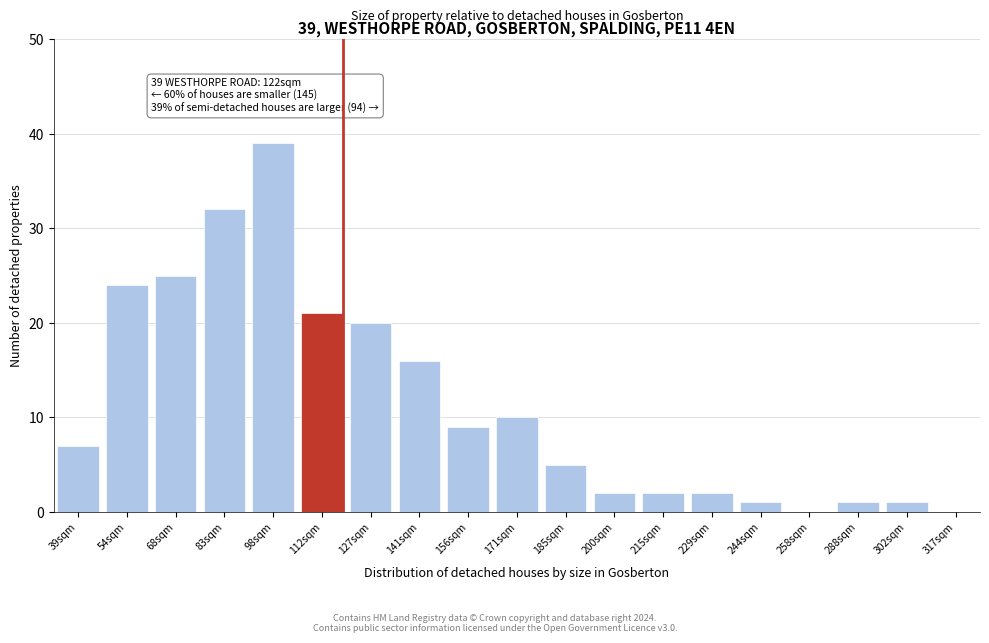

Reading left to right, list all the values displayed in this chart.

39sqm=7	54sqm=24	68sqm=25	83sqm=32	98sqm=39	112sqm=21	127sqm=20	141sqm=16	156sqm=9	171sqm=10	185sqm=5	200sqm=2	215sqm=2	229sqm=2	244sqm=1	258sqm=0	288sqm=1	302sqm=1	317sqm=0